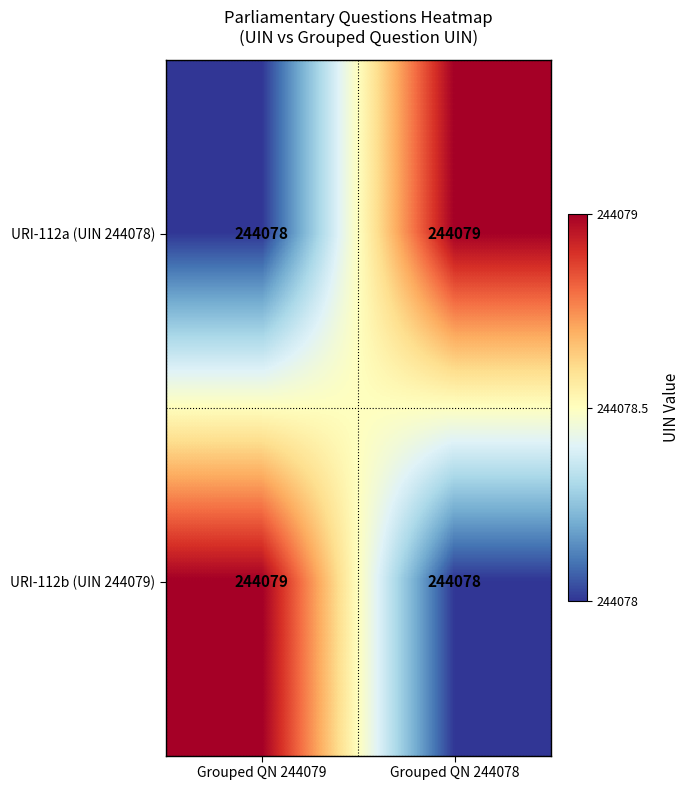

Reading right to left, extract all data points from this chart.

URI-112a (UIN 244078): Grouped QN 244078=244079	Grouped QN 244079=244078
URI-112b (UIN 244079): Grouped QN 244078=244078	Grouped QN 244079=244079